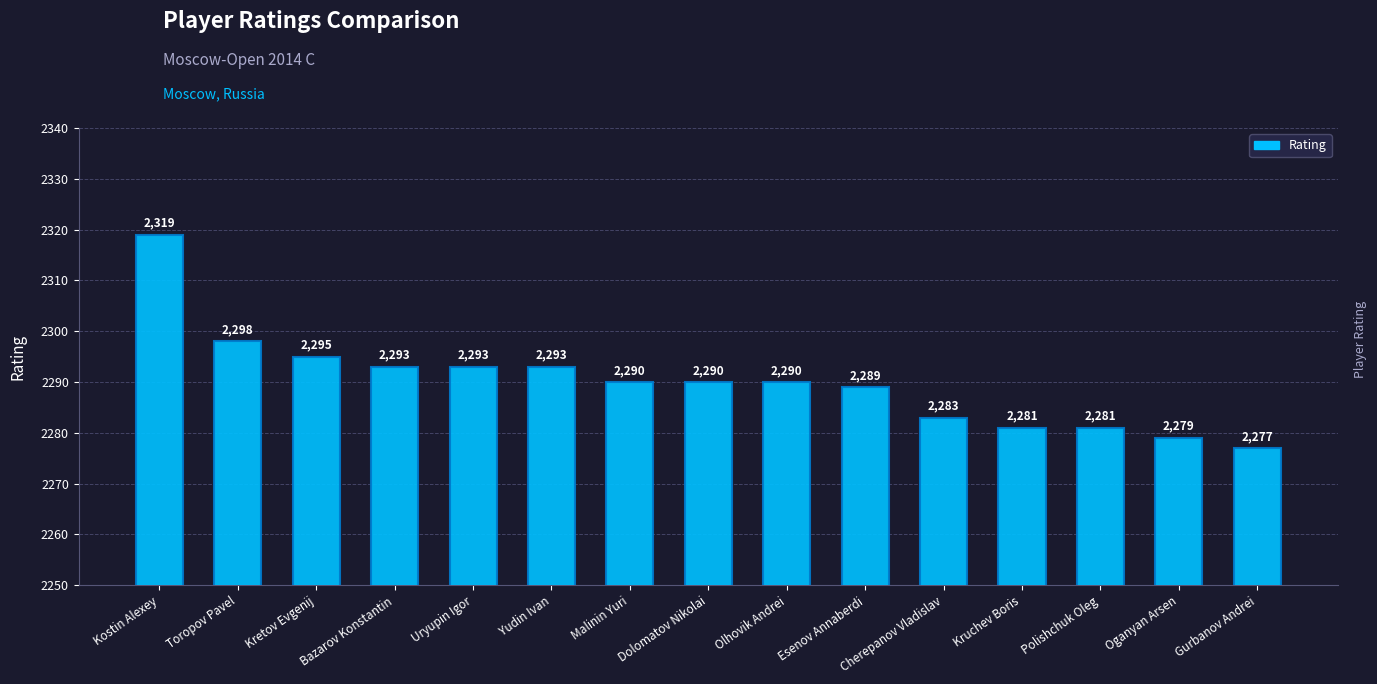

The value at Kostin Alexey is 3987. True or false?

False